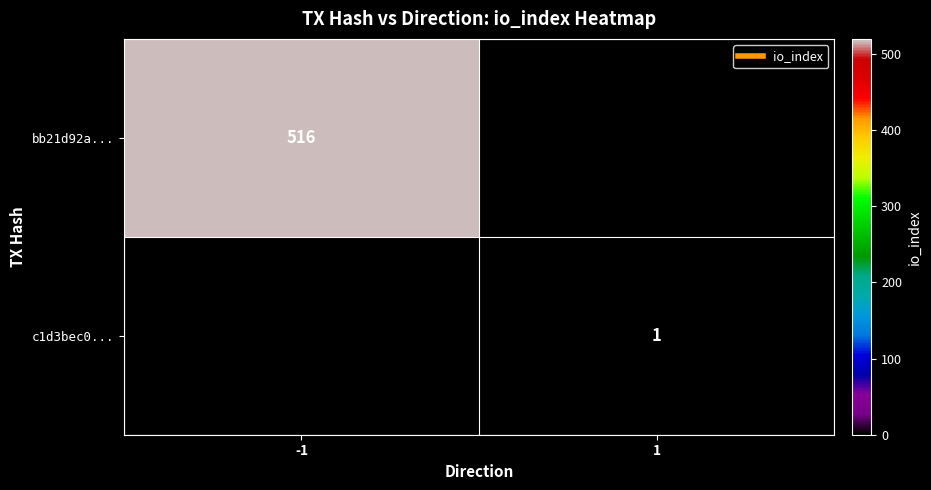

List the series in order of their peak value, lowest first.

c1d3bec0..., bb21d92a...